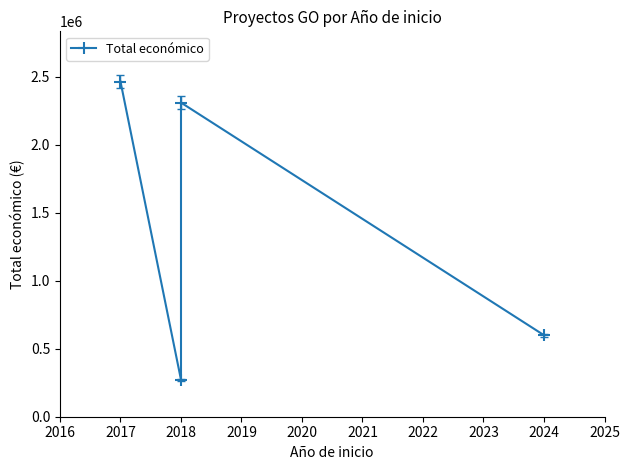

What is the average value?

1411422